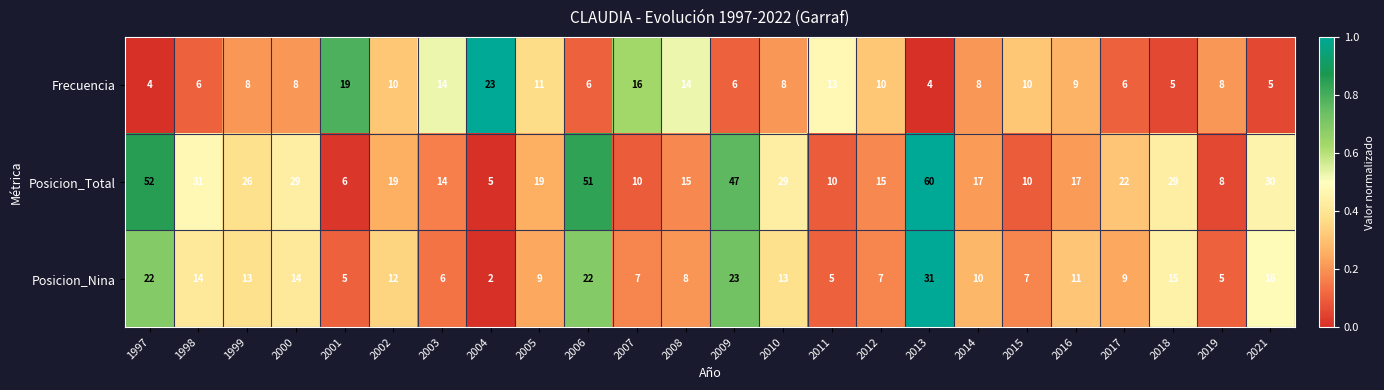

What is the lowest value of the Posicion_Total series?

5